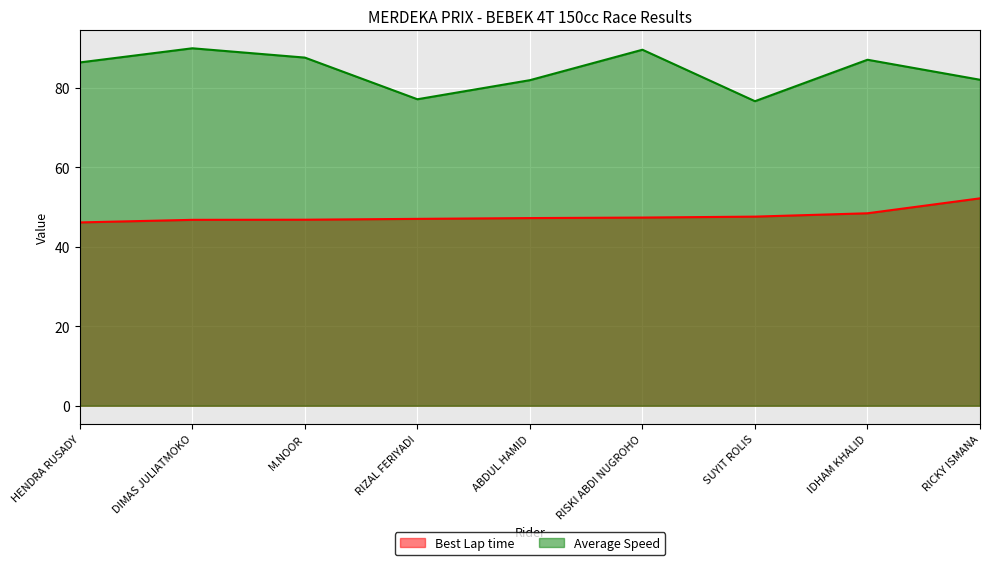

How many data points in Average Speed are less than 86?

4